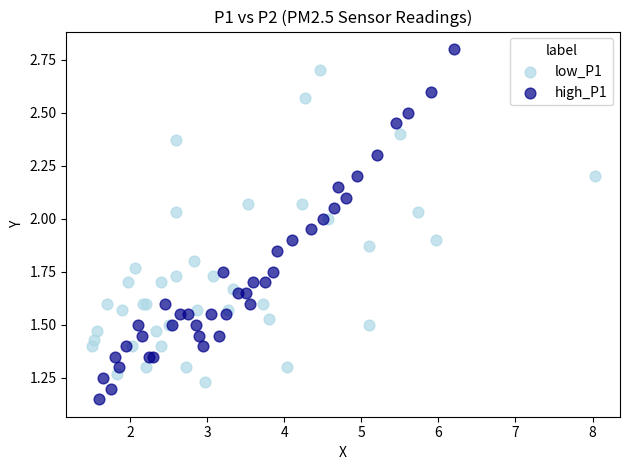

Which series contains the lowest Y value?

high_P1